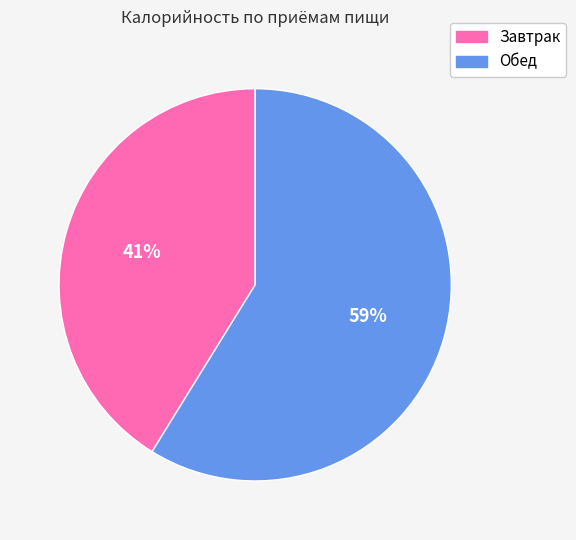

The Обед slice represents 70% of the pie. True or false?

False